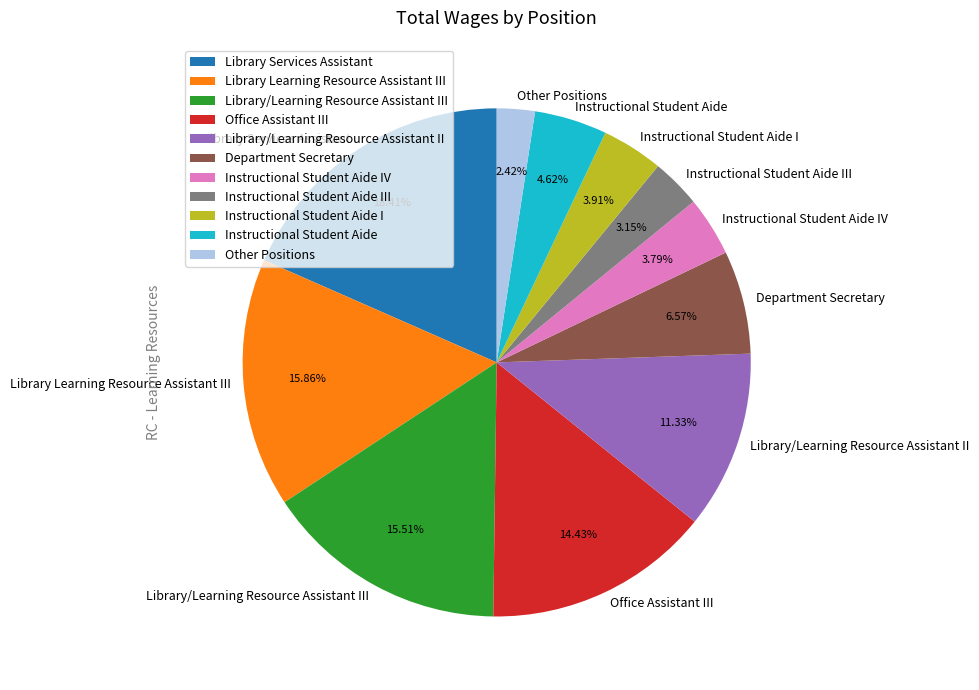

Combined, do Library/Learning Resource Assistant III and Office Assistant III account for over 50%?

No